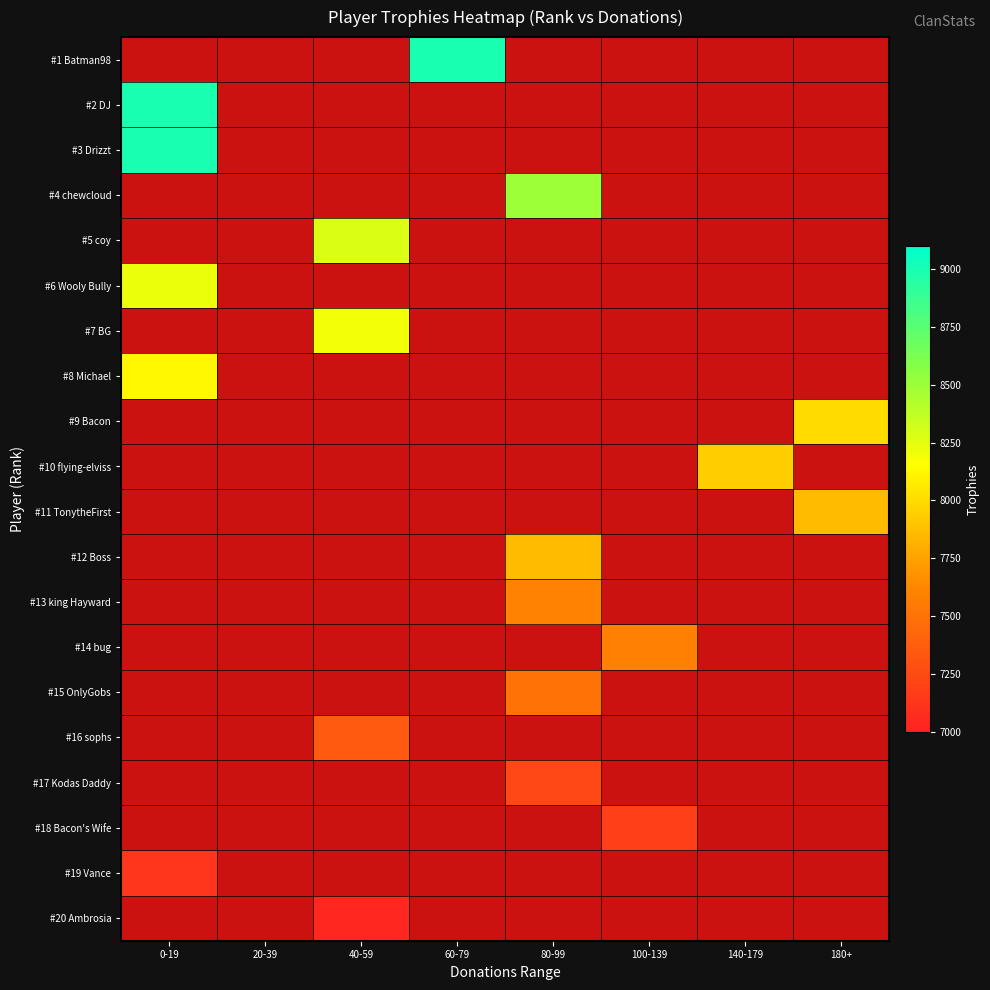

How many data points does each series have?

8